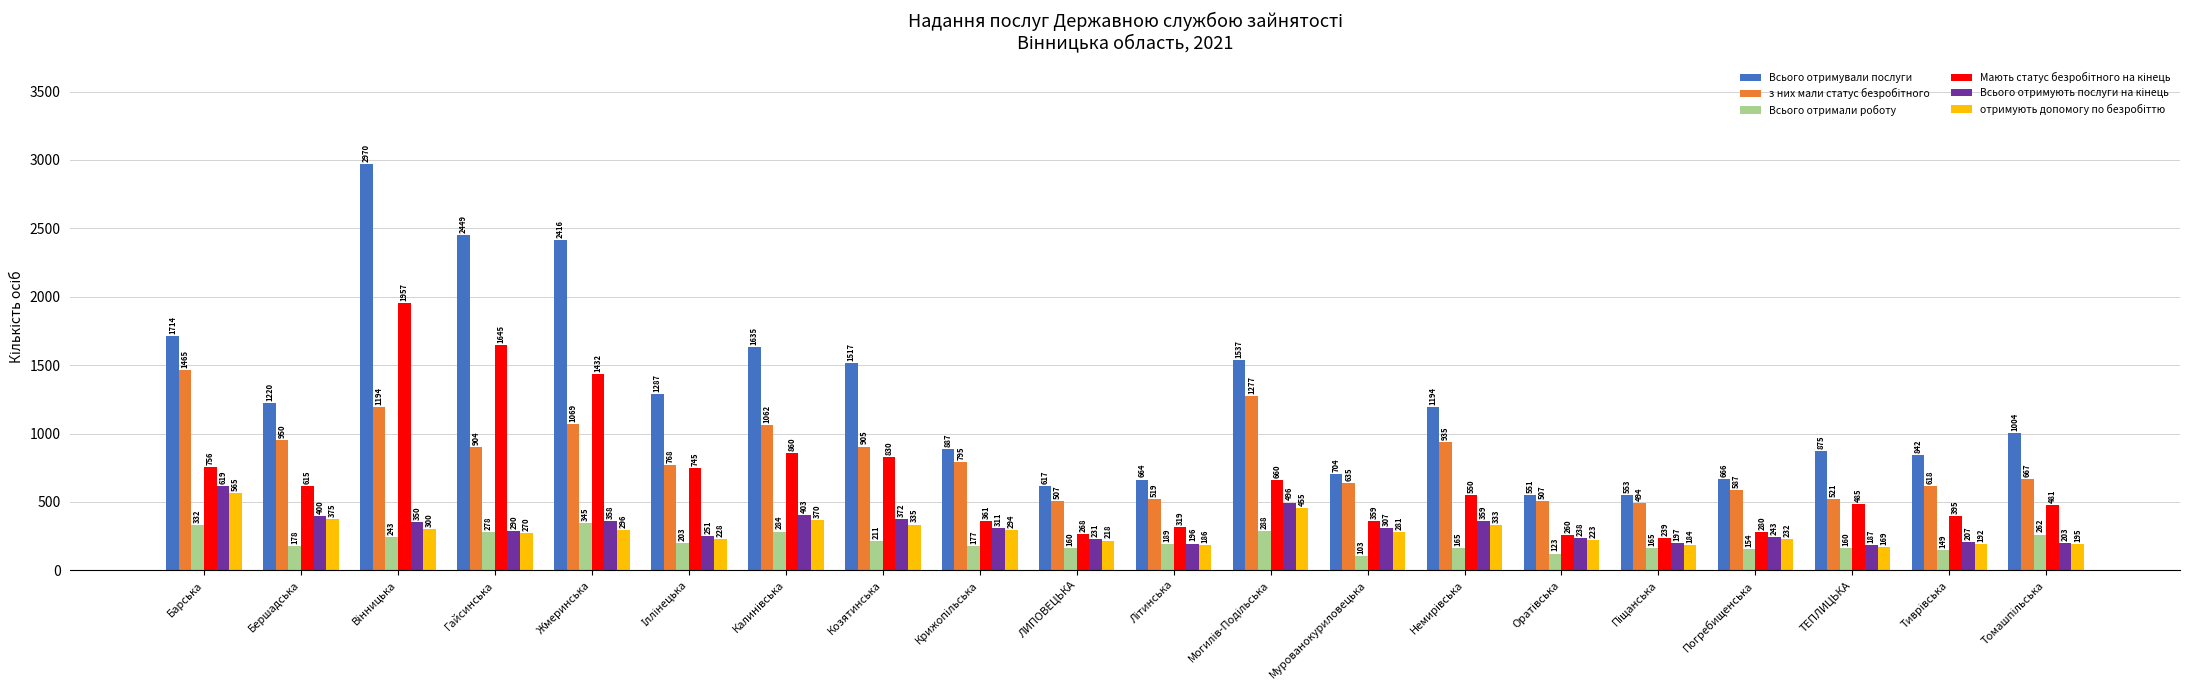

Between ЛИПОВЕЦЬКА and ТЕПЛИЦЬКА, which series saw the biggest shift?

Всього отримували послуги